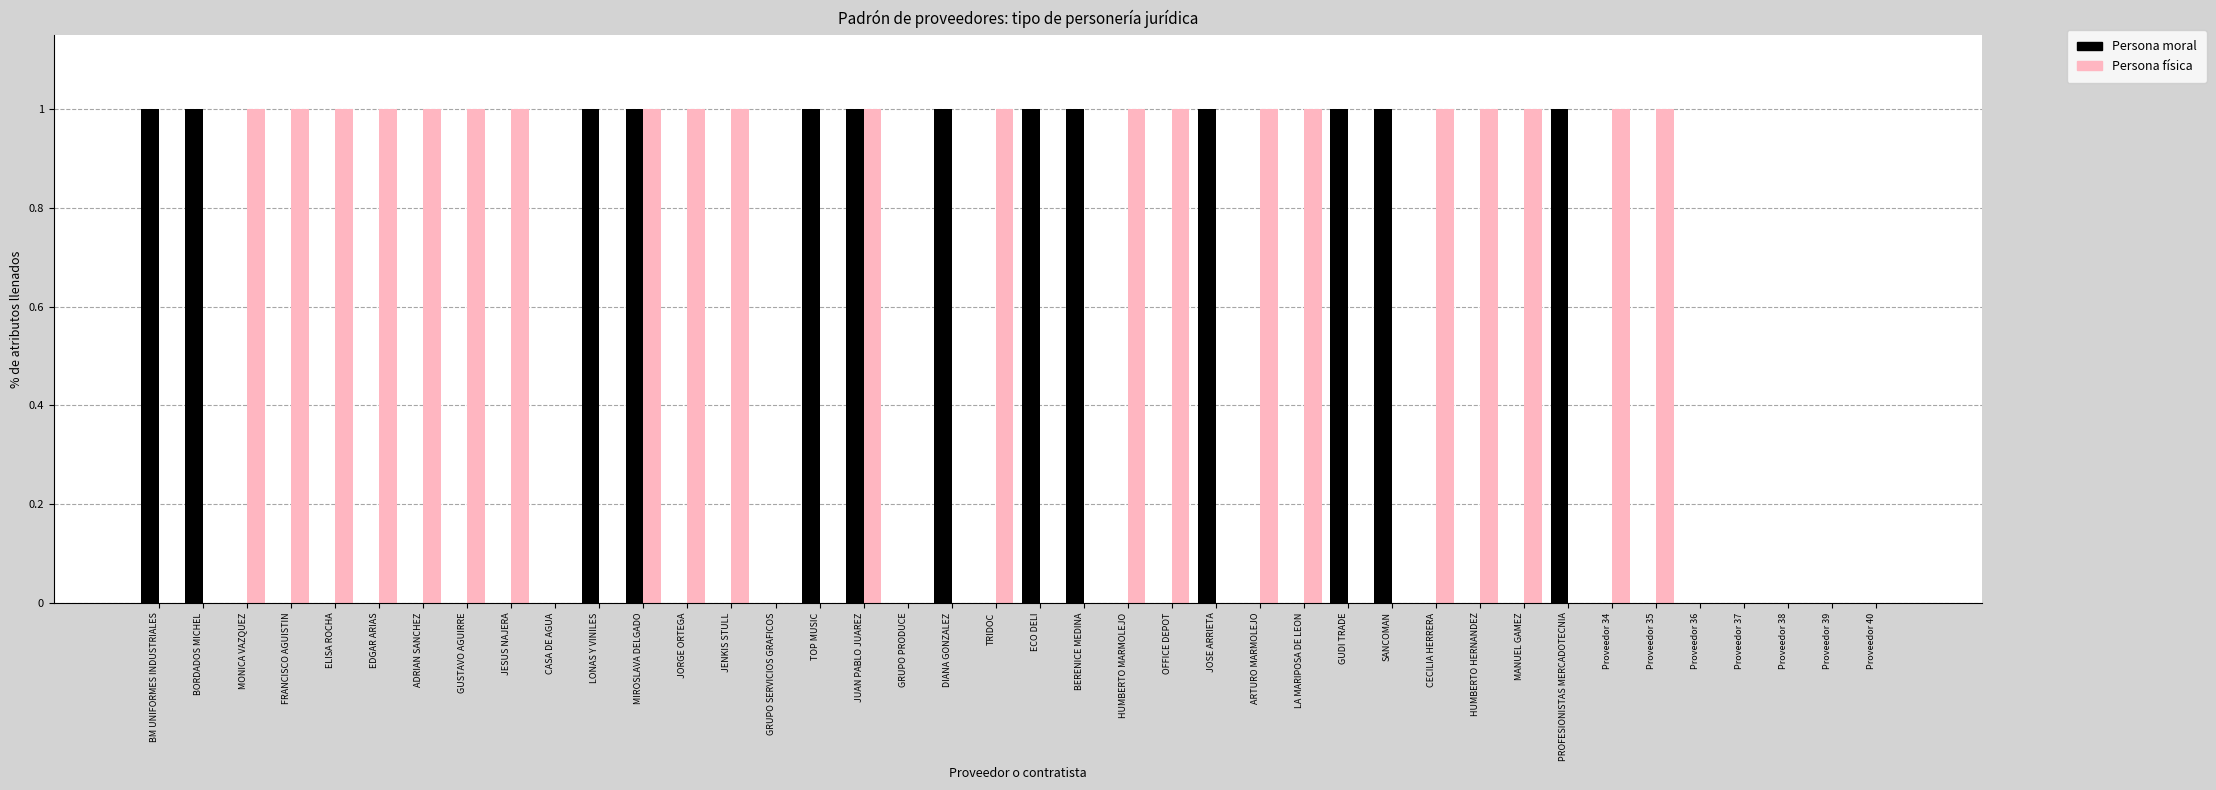

Which series has the largest total across all categories?

Persona física